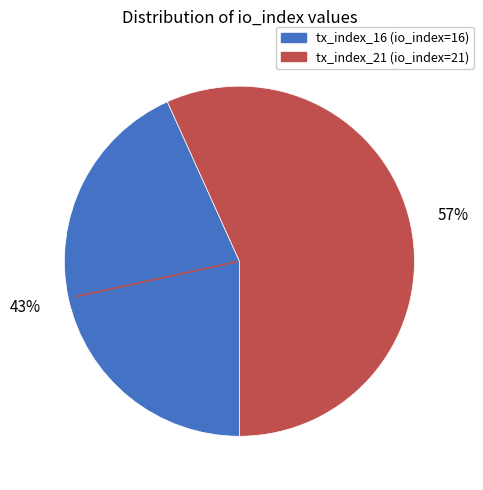

Rank the categories by value from highest to lowest.

tx_index_21, tx_index_16